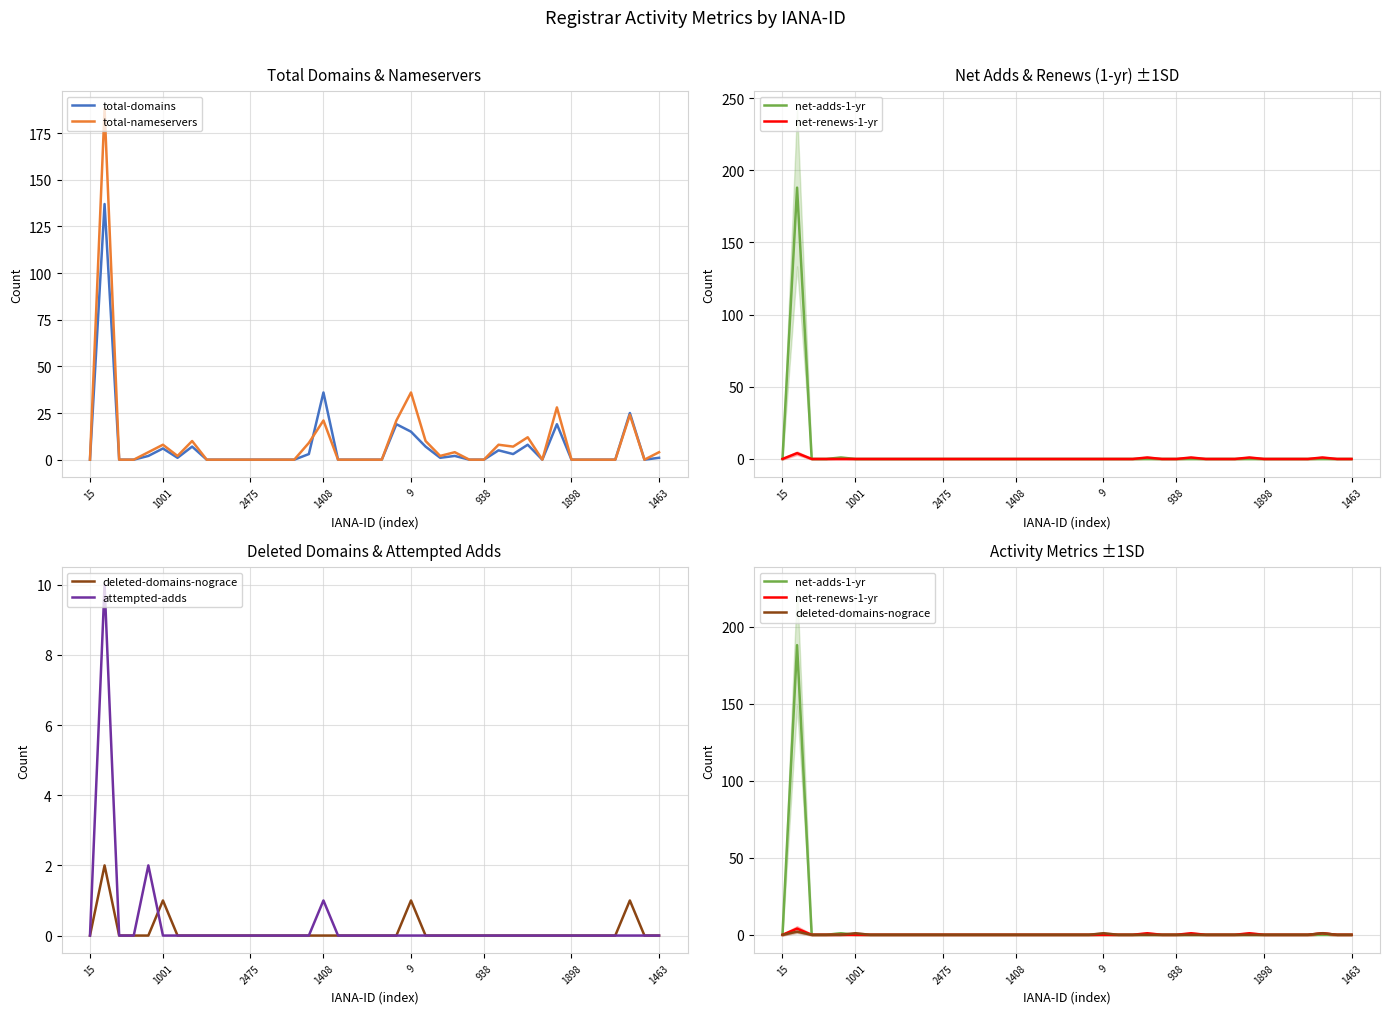

Where is total-domains nearest to the value 68?

1408